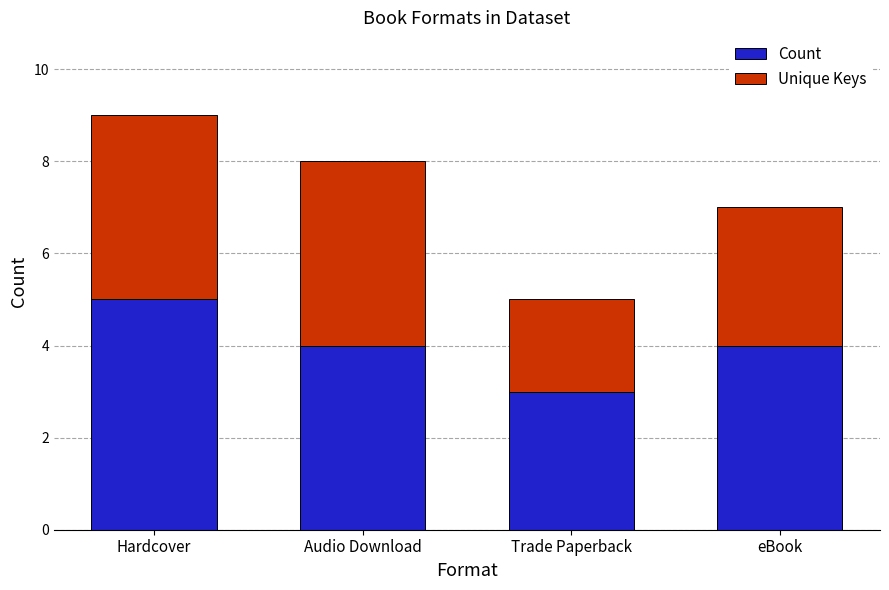

What is the maximum value for Count?

5